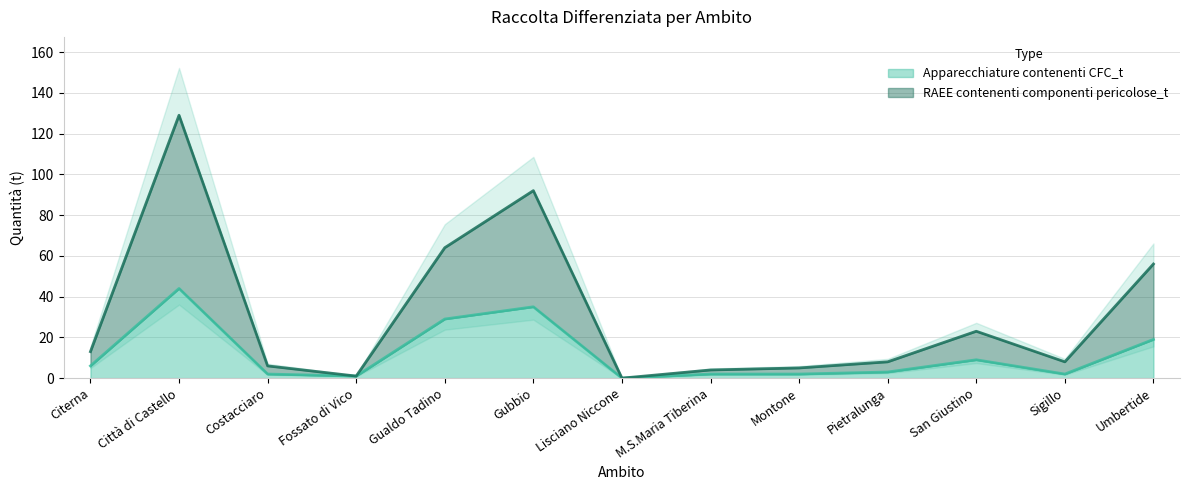

How many categories are shown in the chart?

13